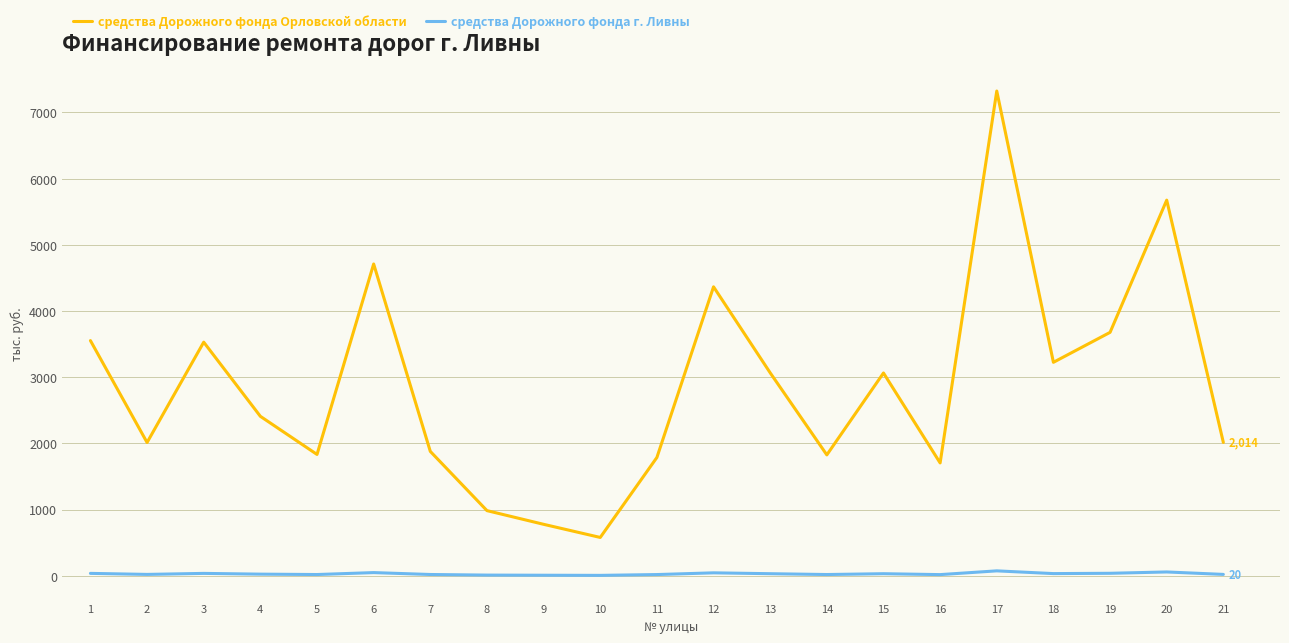

What is the maximum value shown in the chart?

7324.3